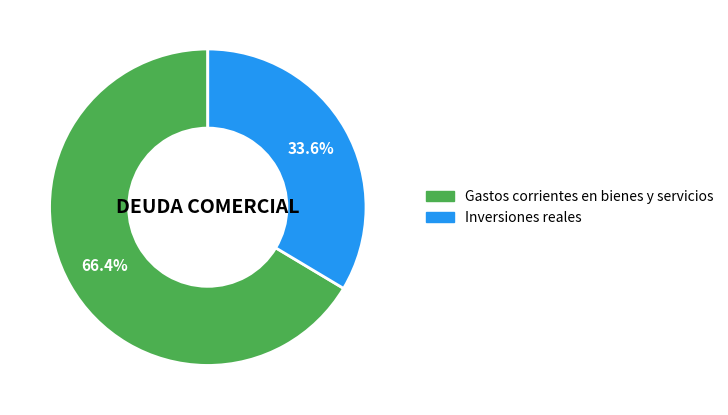

True or false: Inversiones reales accounts for 27% of the total.

False